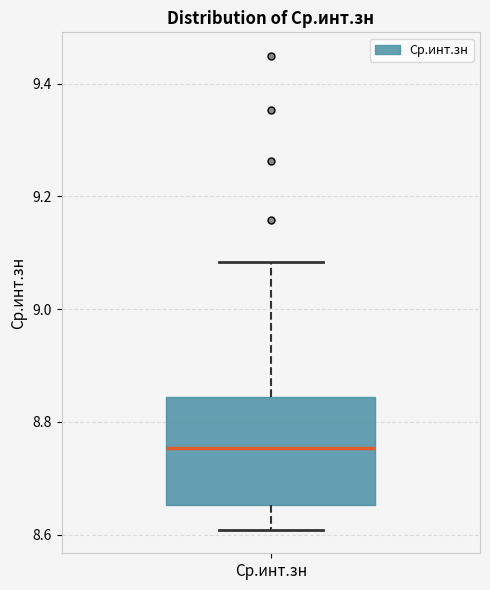

Read this box plot against the y-axis: the position of the median line, the range covered by the box, and the ends of both whiskers. The values are not printed on the chart, so give them approximately, as read against the axis.

median 8.76, box 8.66 to 8.84, whiskers 8.60 to 9.08